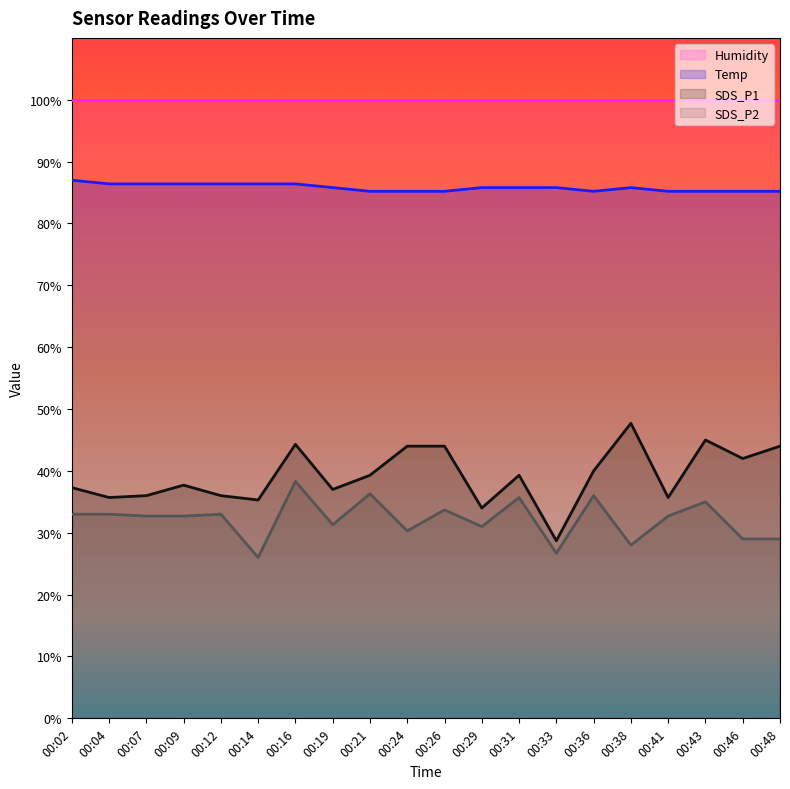

What is the maximum value for SDS_P2?

38.3